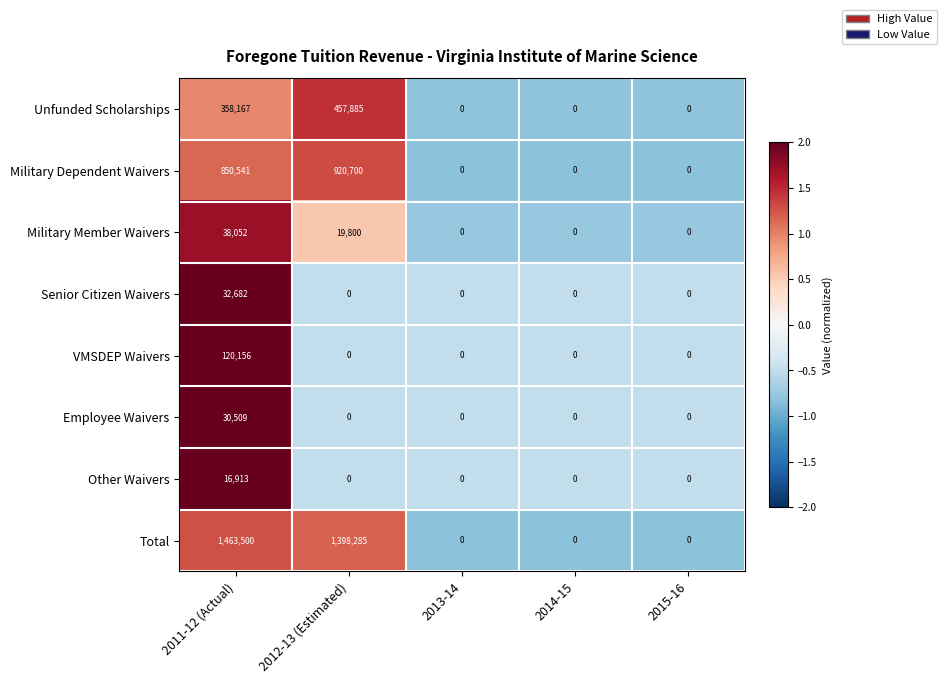

Is the value of VMSDEP Waivers at 2012-13 (Estimated) greater than the value of Unfunded Scholarships at 2012-13 (Estimated)?

No